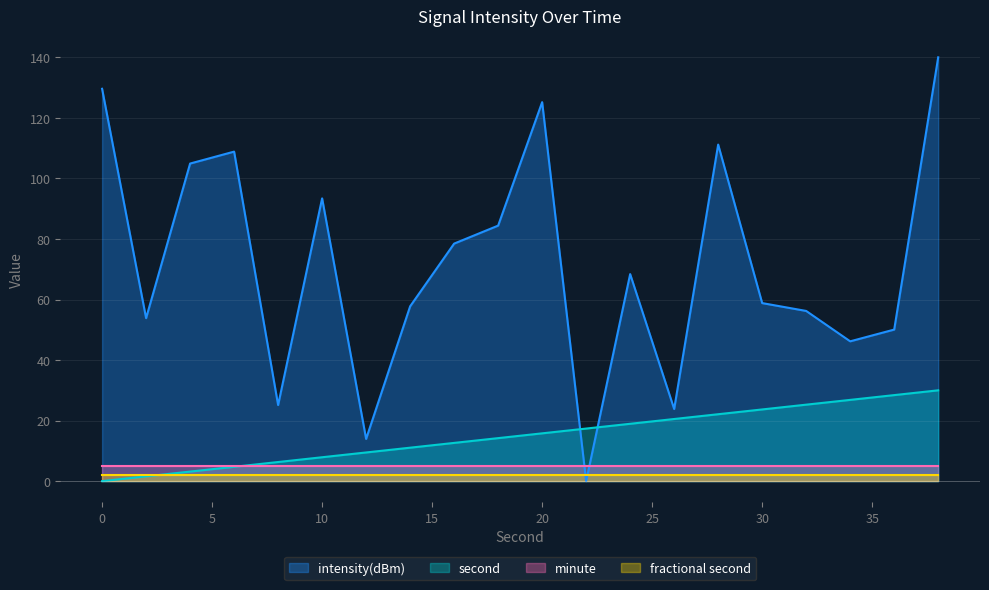

How many values in the second series exceed 15?

10